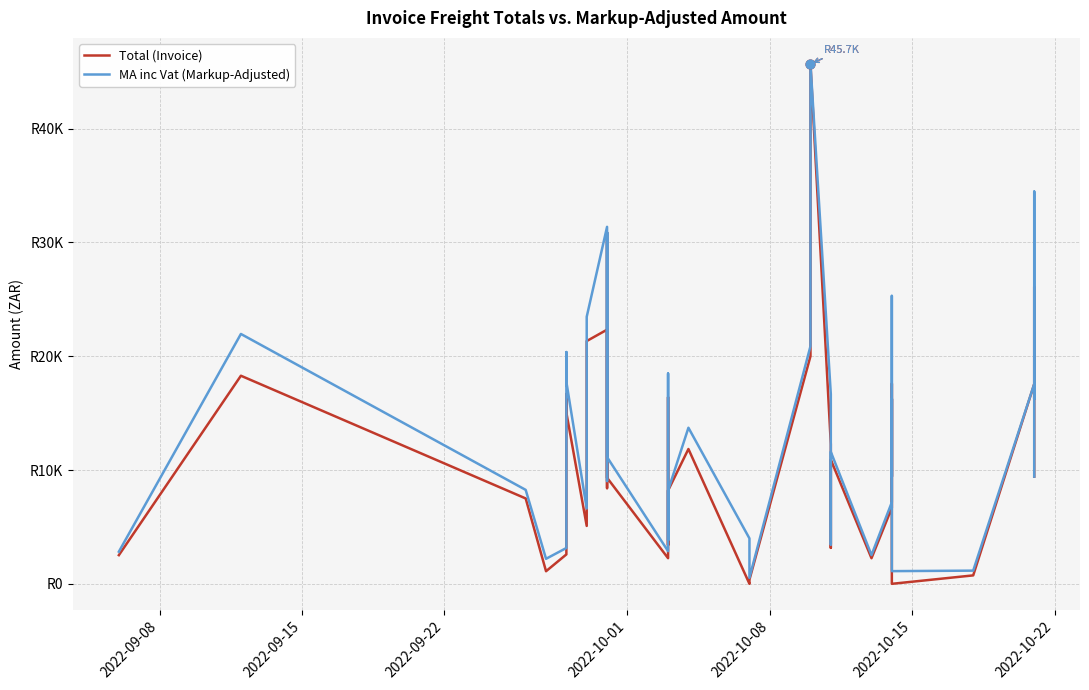

Which series has the largest Y range (max minus min)?

Total (Invoice)